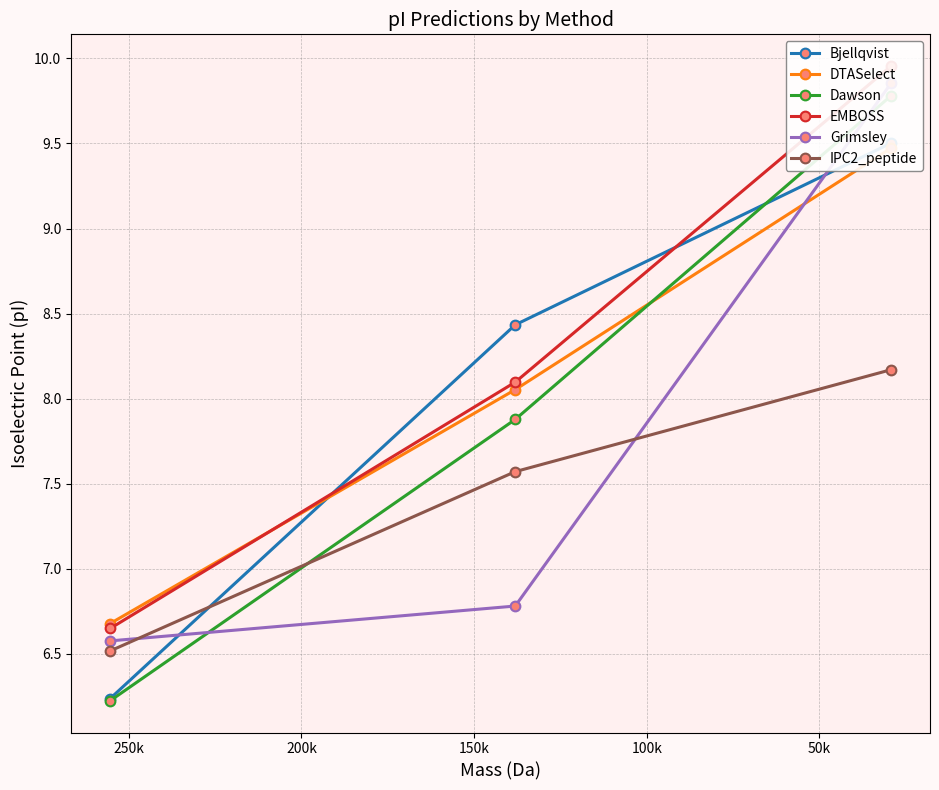

How many distinct data groups are displayed?

6